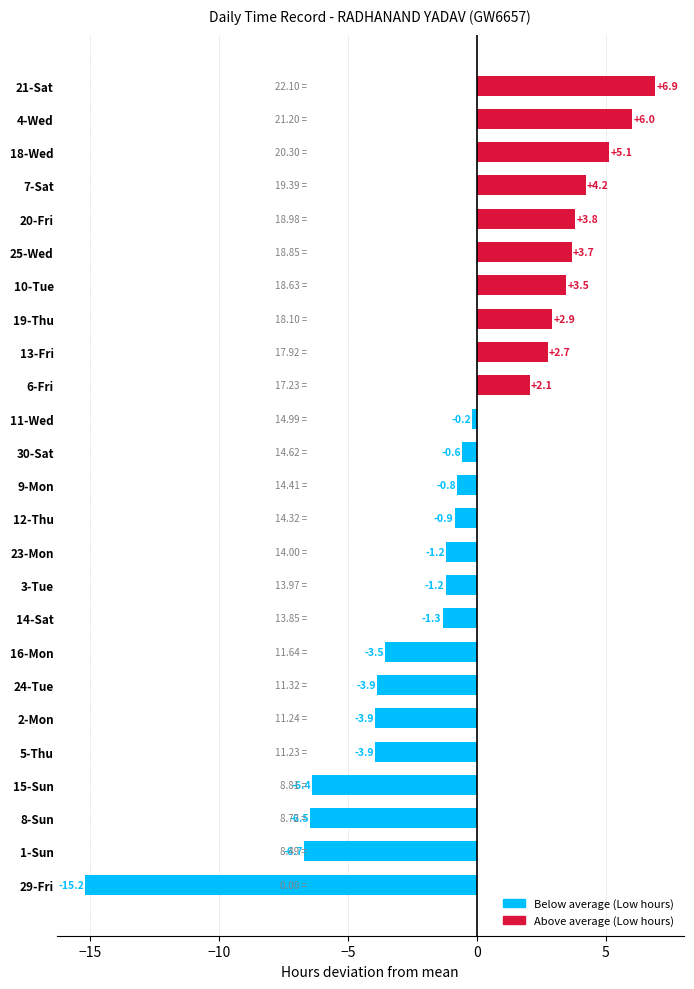

What is the sum of the values at 24-Tue and 14-Sat?

-5.2